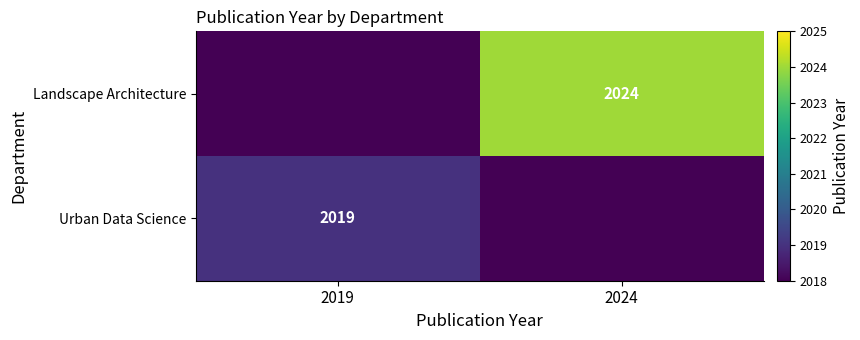

The Urban Data Science series shows 2019 at 2019. True or false?

True